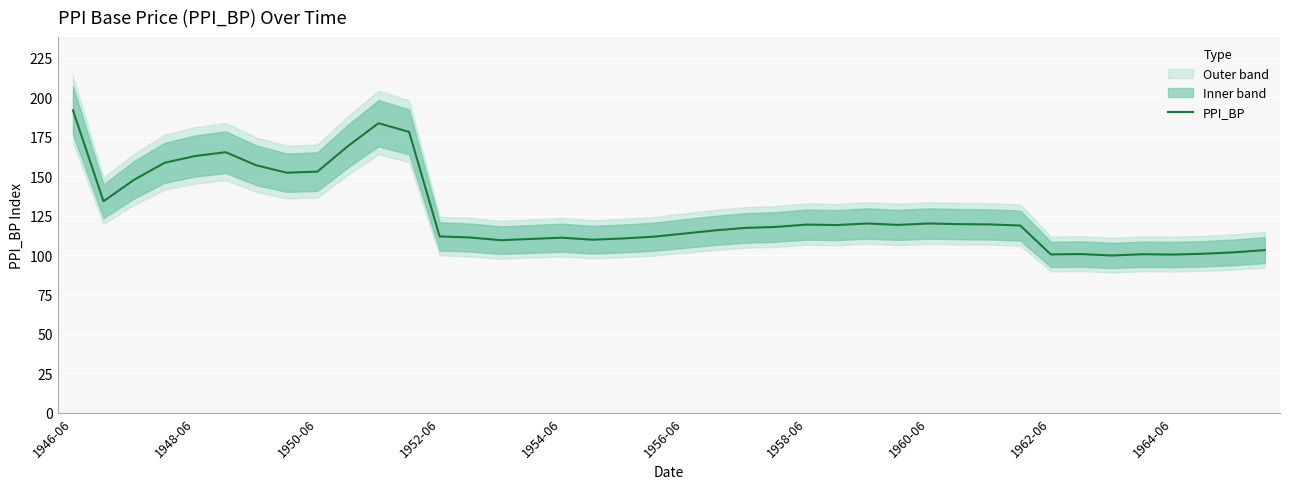

How many points are higher than both their immediate neighbors (excluding endpoints)?

8